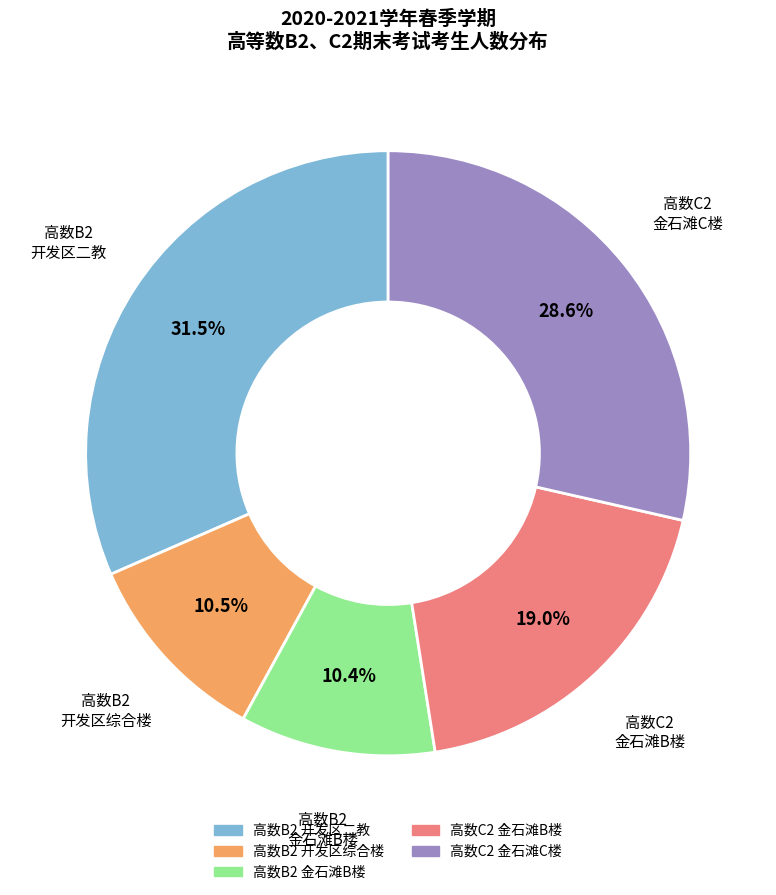

Is there a majority slice in this chart?

No